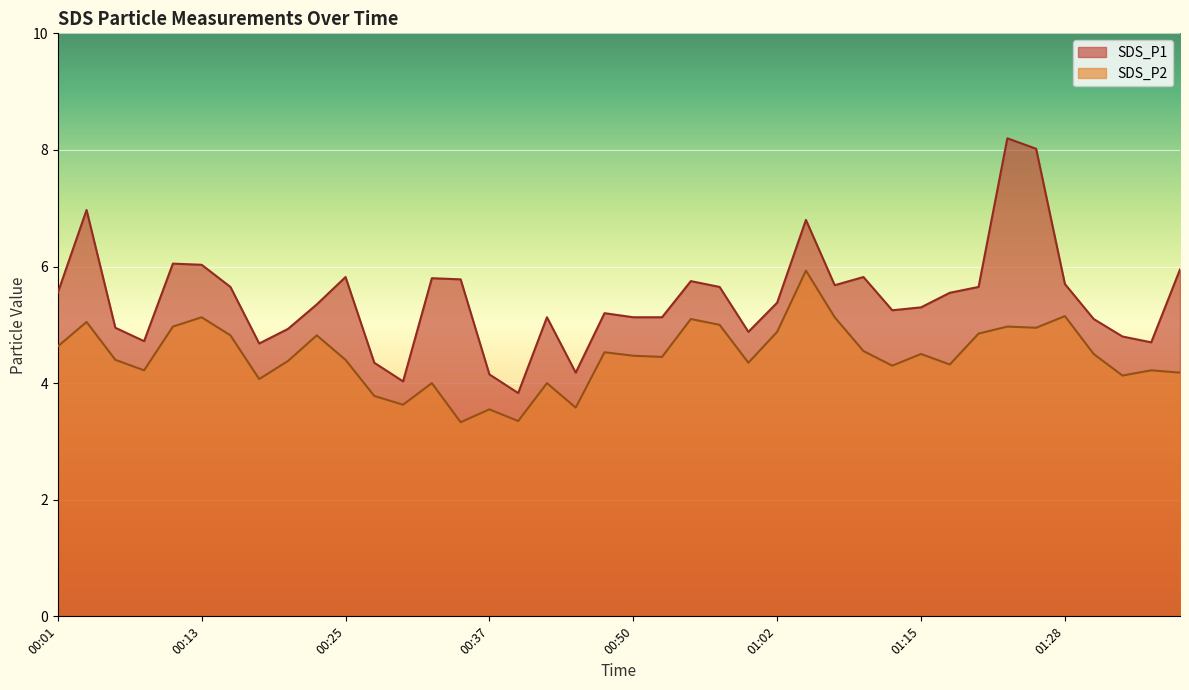

Which series has the widest spread of values?

SDS_P1